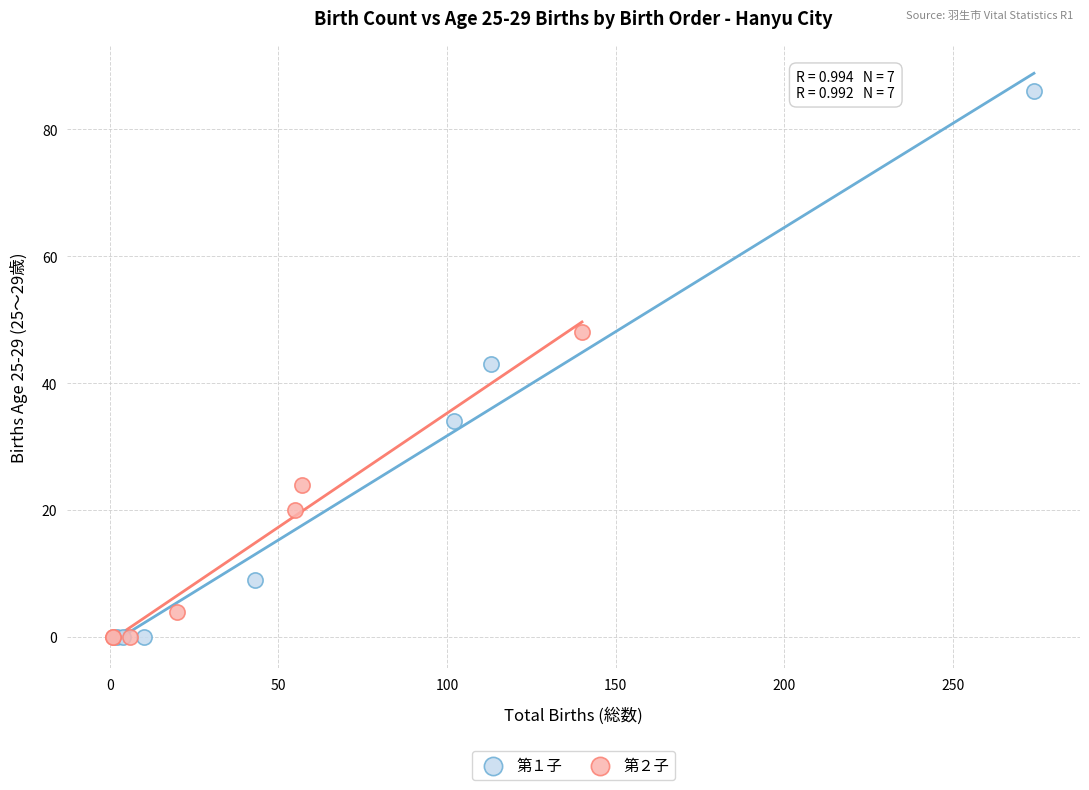

What are all the series names shown in the legend?

第１子, 第２子